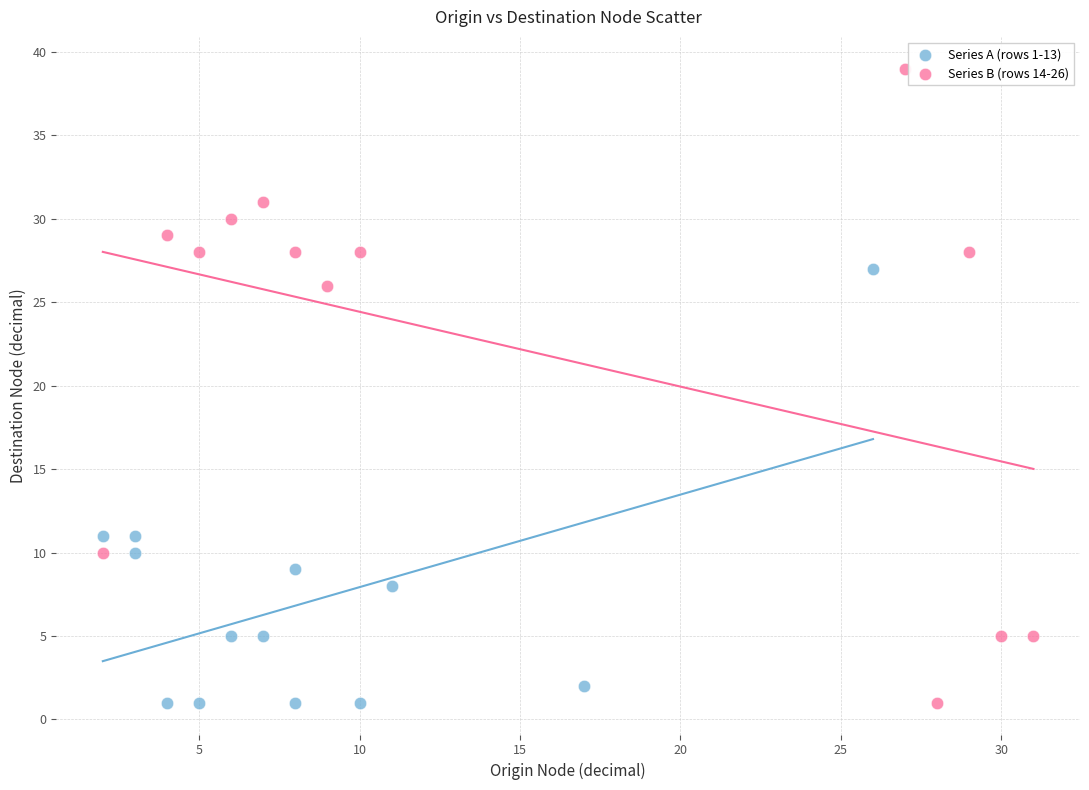

Which series has the widest spread of Y values?

Series B (rows 14-26)